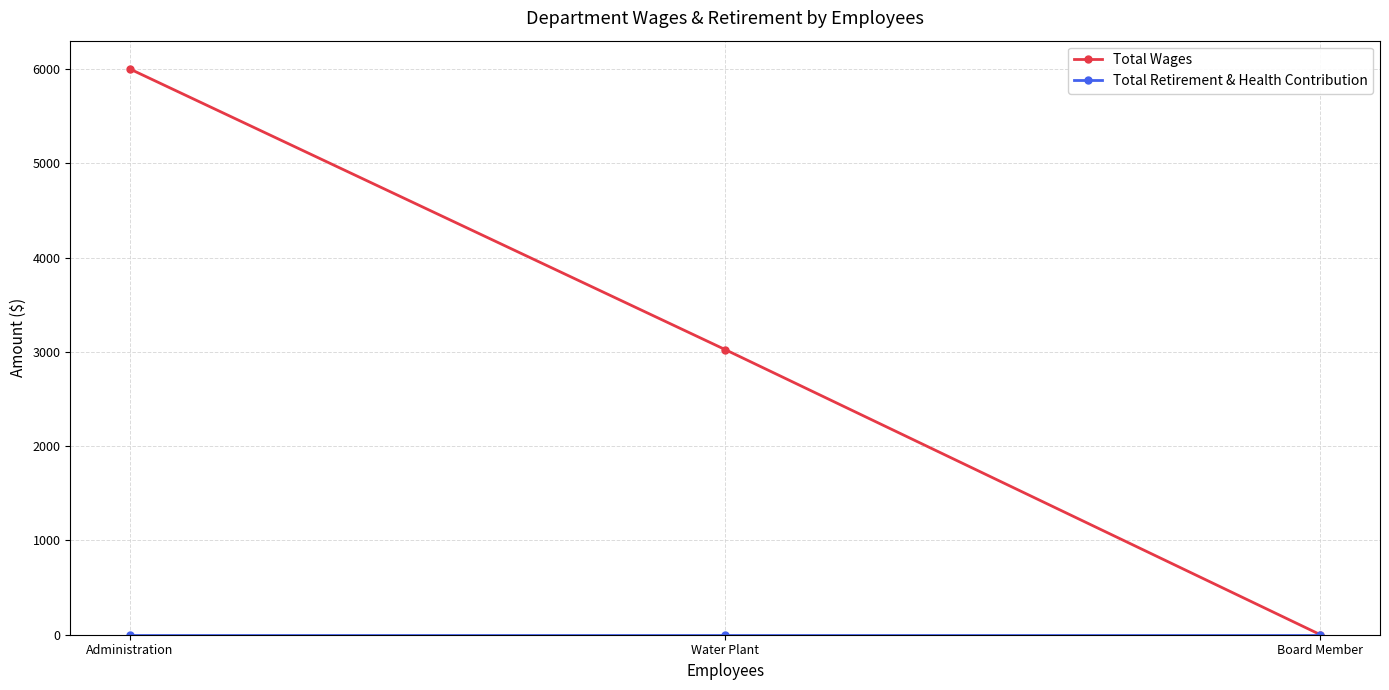

At which label does Total Wages first exceed 3024?

Administration